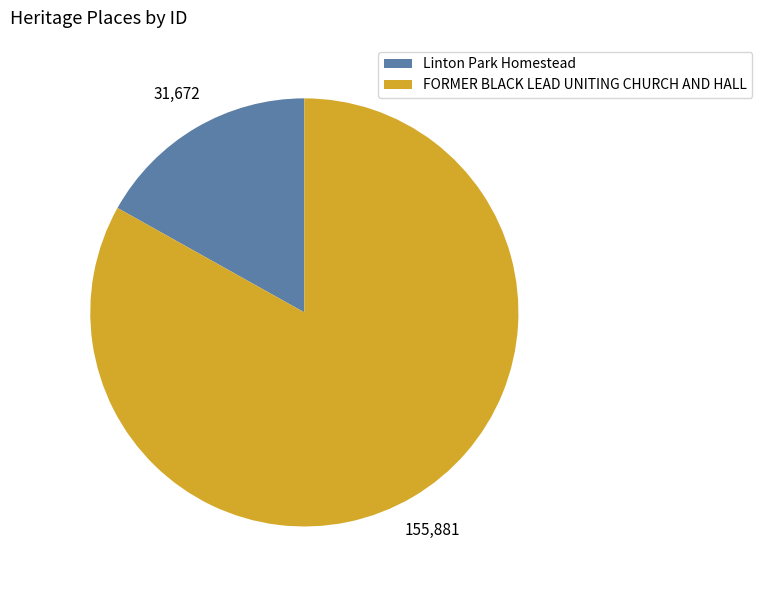

Combined, do Linton Park Homestead and FORMER BLACK LEAD UNITING CHURCH AND HALL account for over 50%?

Yes